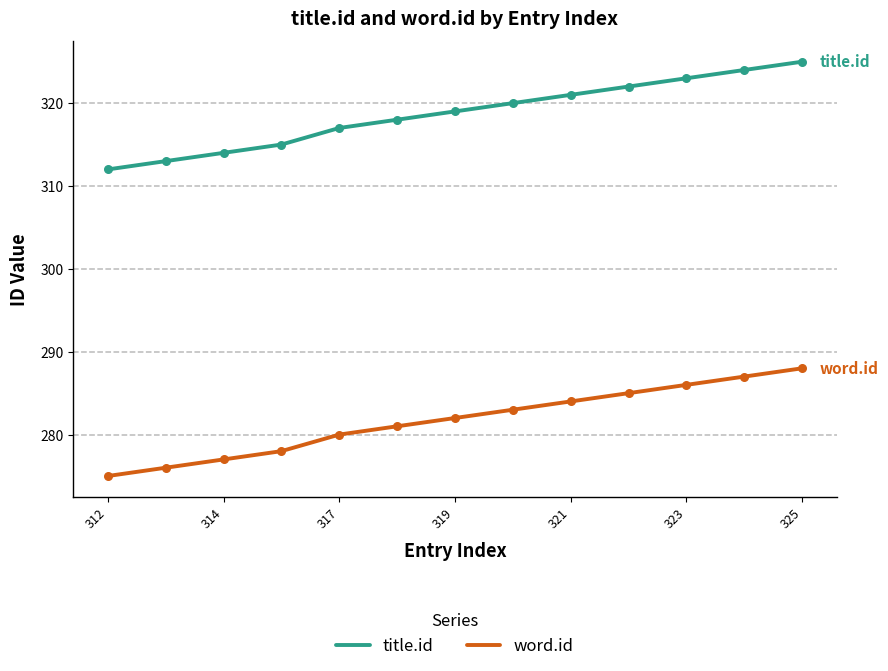

Which series has the largest total across all categories?

title.id